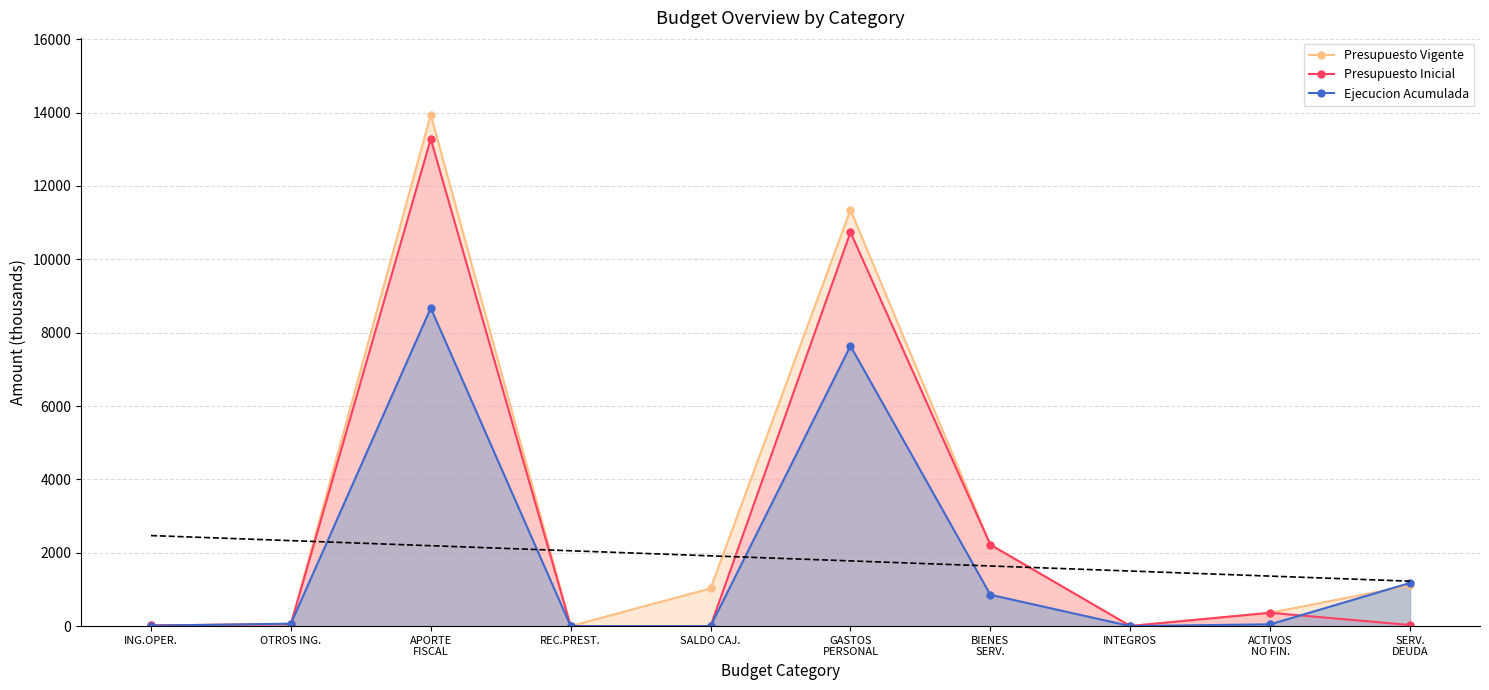

At which label is Presupuesto Inicial closest to 6641?

GASTOS
PERSONAL